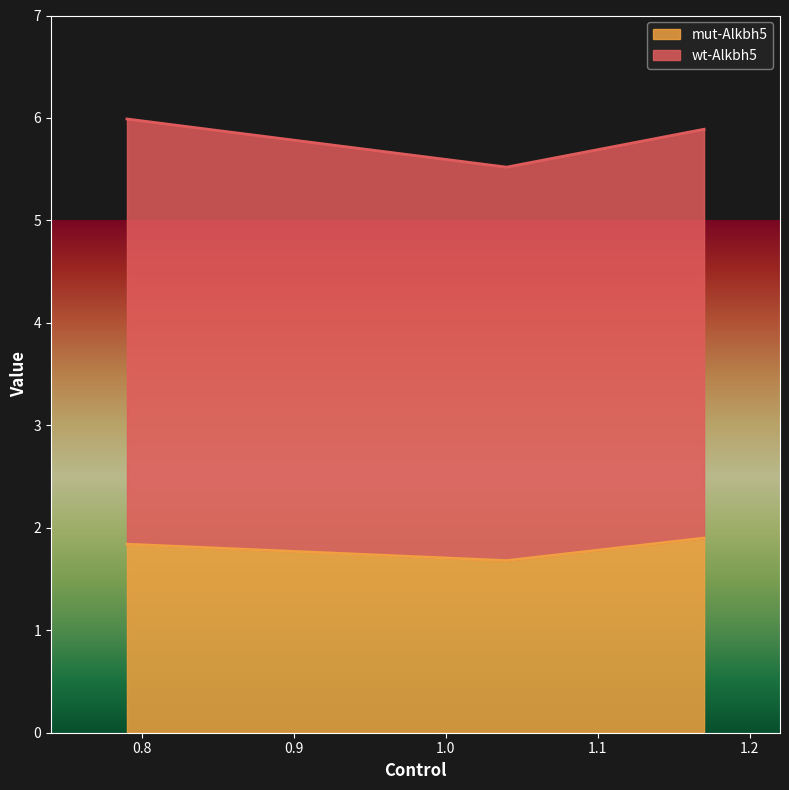

Approximately how many times larger is the value at 0.79 compared to 1.17?

1.0